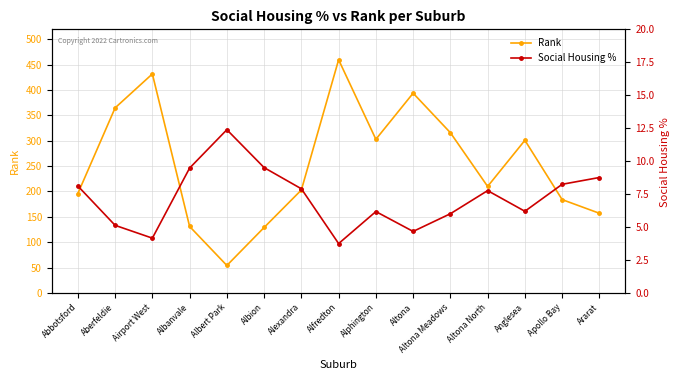

What is the difference between the highest and lowest values at Alfredton?

456.3